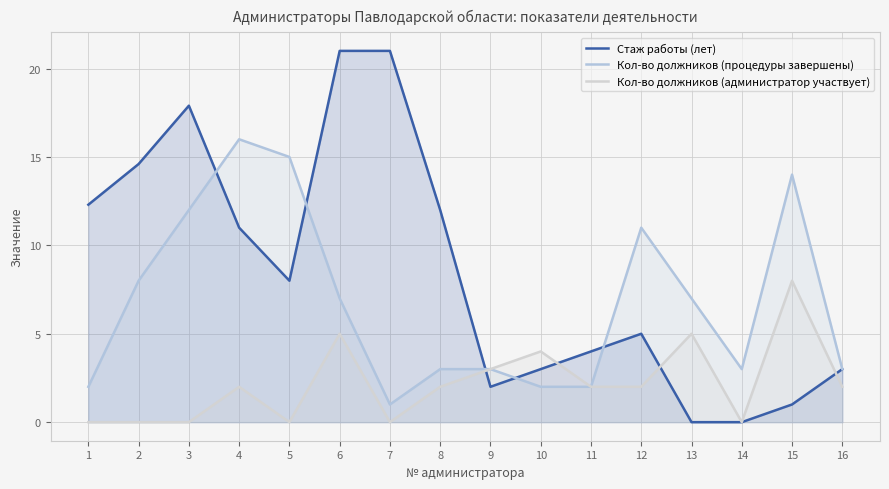

At which category is the sum across all series the highest?

6